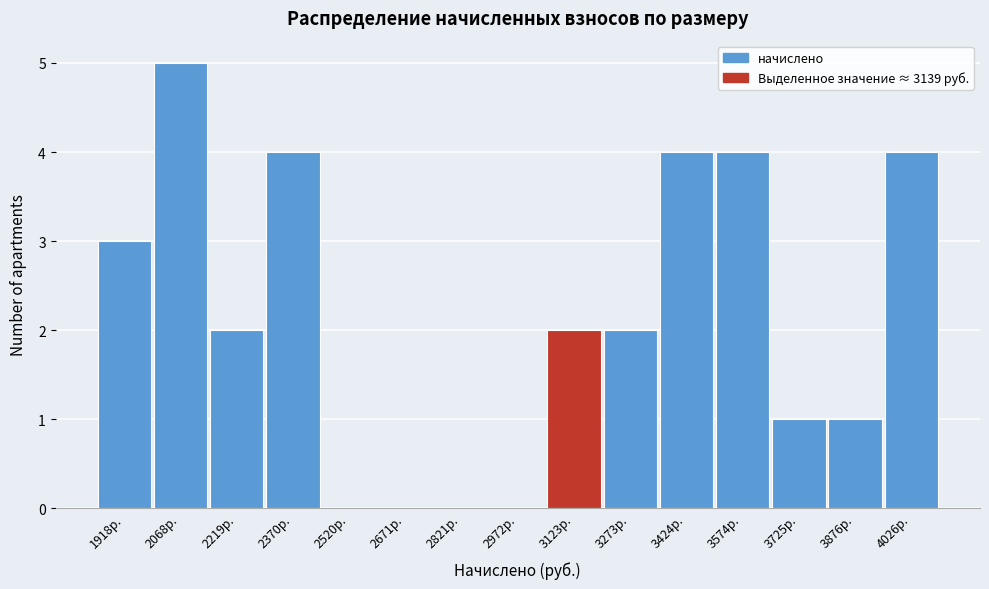

Reading left to right, extract all data points from this chart.

1918р.=3	2068р.=5	2219р.=2	2370р.=4	2520р.=0	2671р.=0	2821р.=0	2972р.=0	3123р.=2	3273р.=2	3424р.=4	3574р.=4	3725р.=1	3876р.=1	4026р.=4